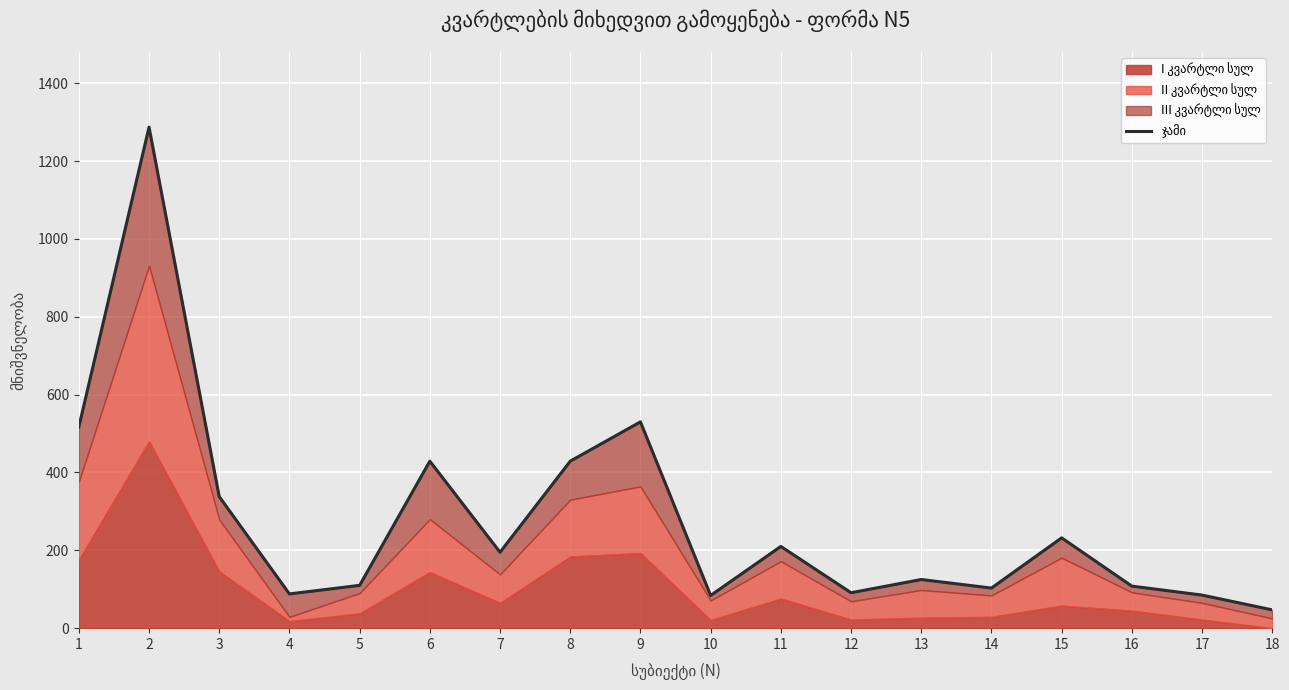

At which label does the data first exceed 195?

1